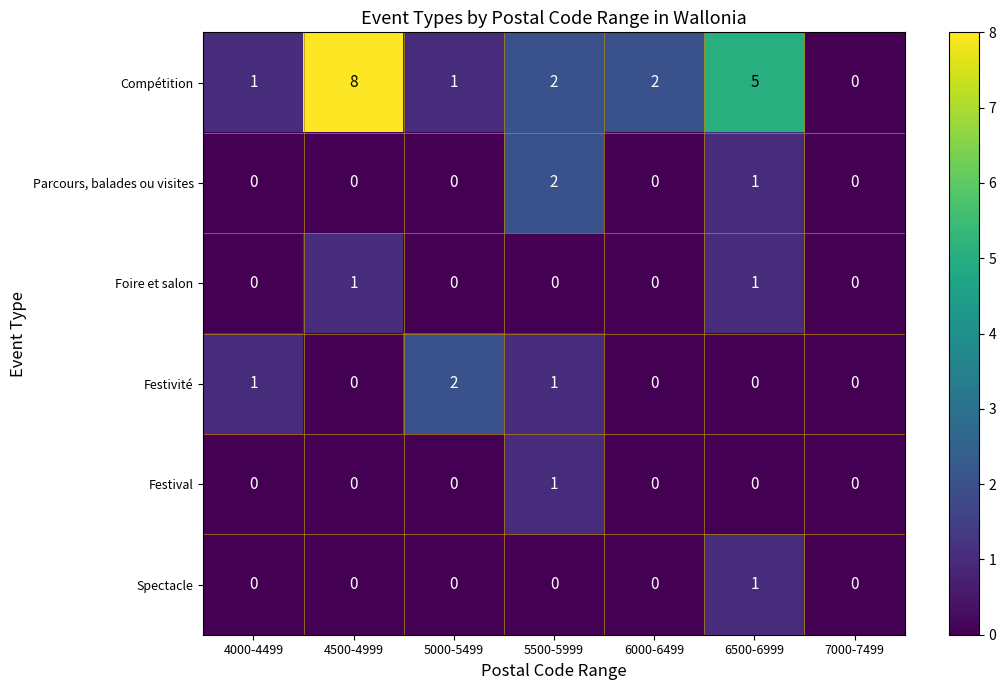

At which category does the chart reach its peak across all series?

4500-4999